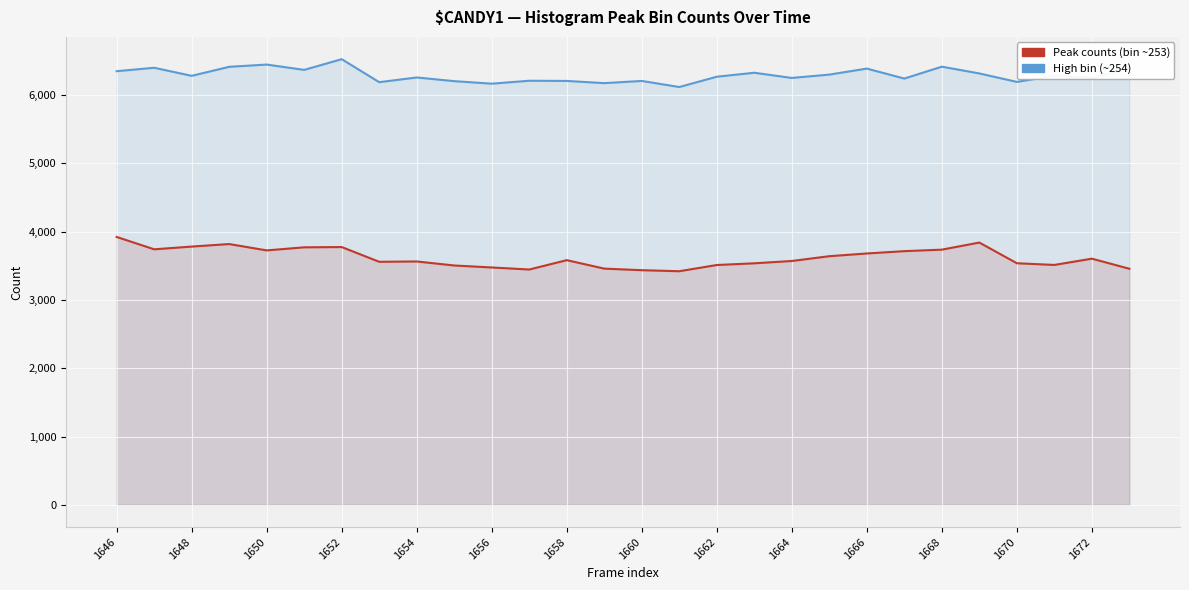

True or false: High bin (~254) and Peak counts (bin ~253) intersect in this chart.

False